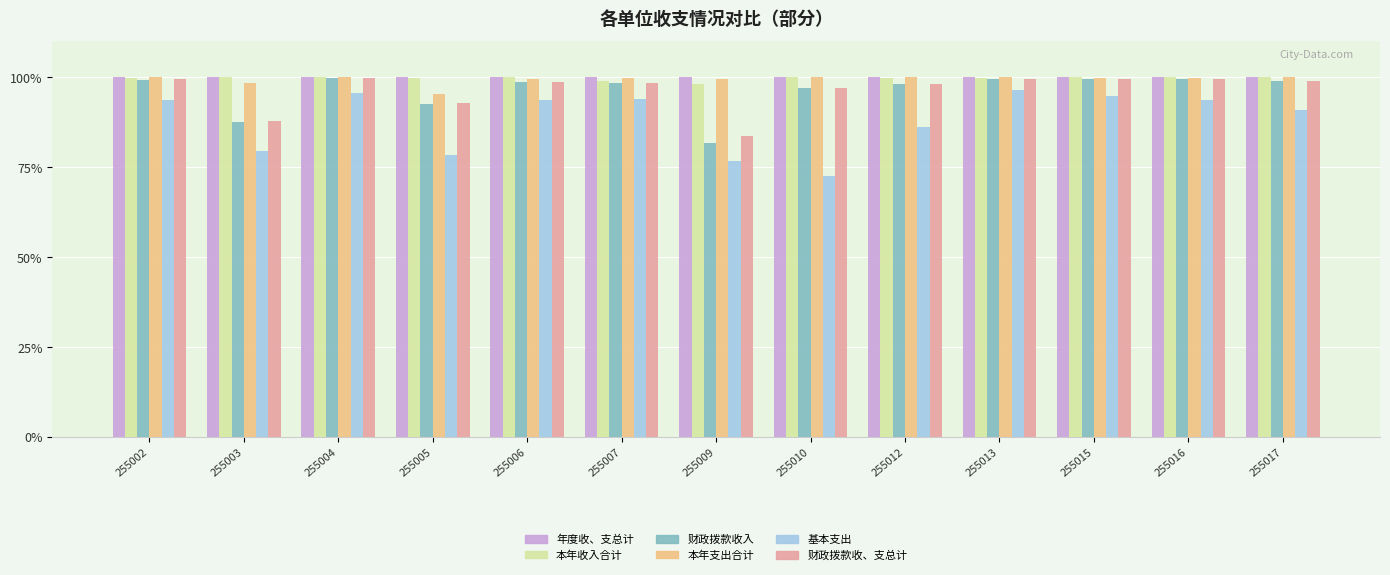

What is the value of the 年度收、支总计 bar at the 9th from the left?

100.0